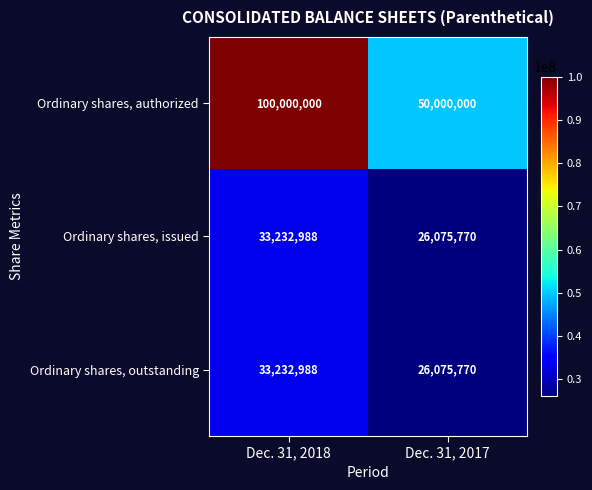

What is the difference between the highest and lowest values at Dec. 31, 2018?

66767012